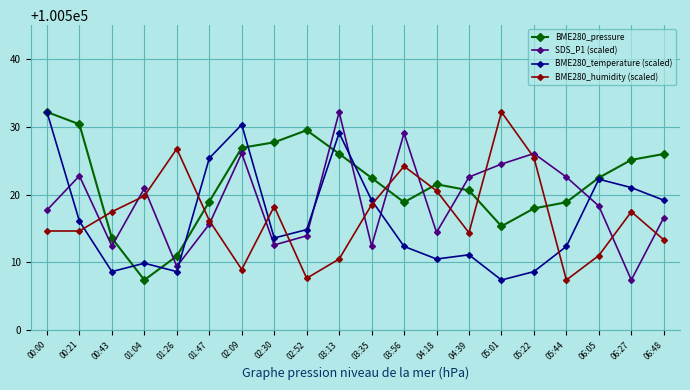

In BME280_temperature (scaled), how many points are lower than both neighbors (excluding endpoints)?

5